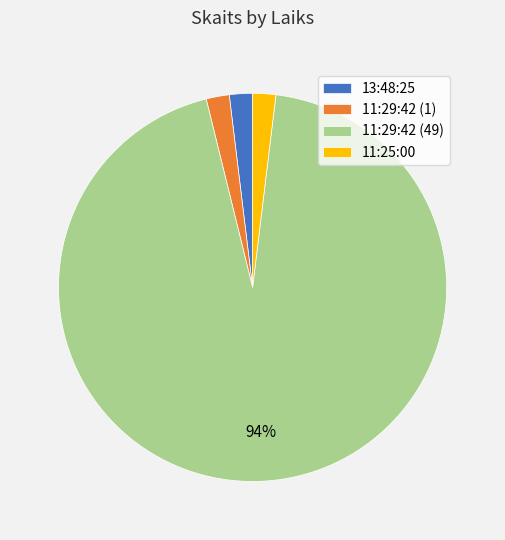

Combined, do 13:48:25 and 11:29:42 (49) account for over 50%?

Yes